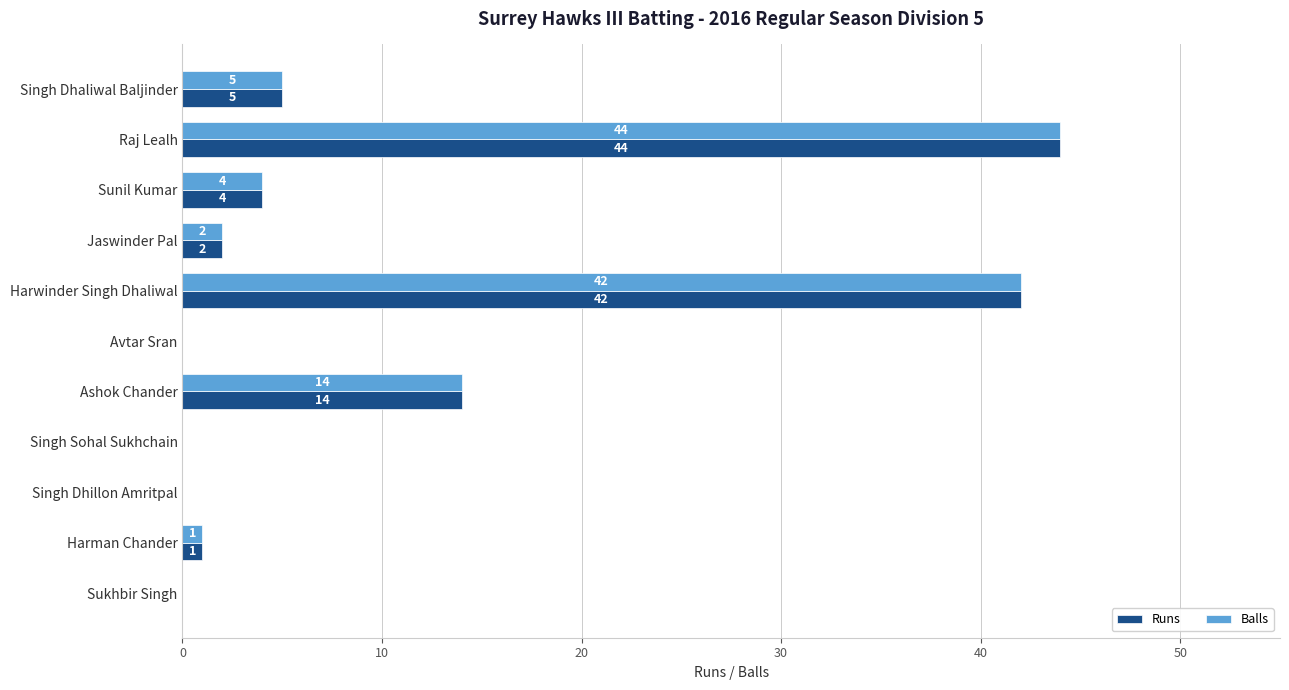

At which label is Runs closest to 22?

Ashok Chander